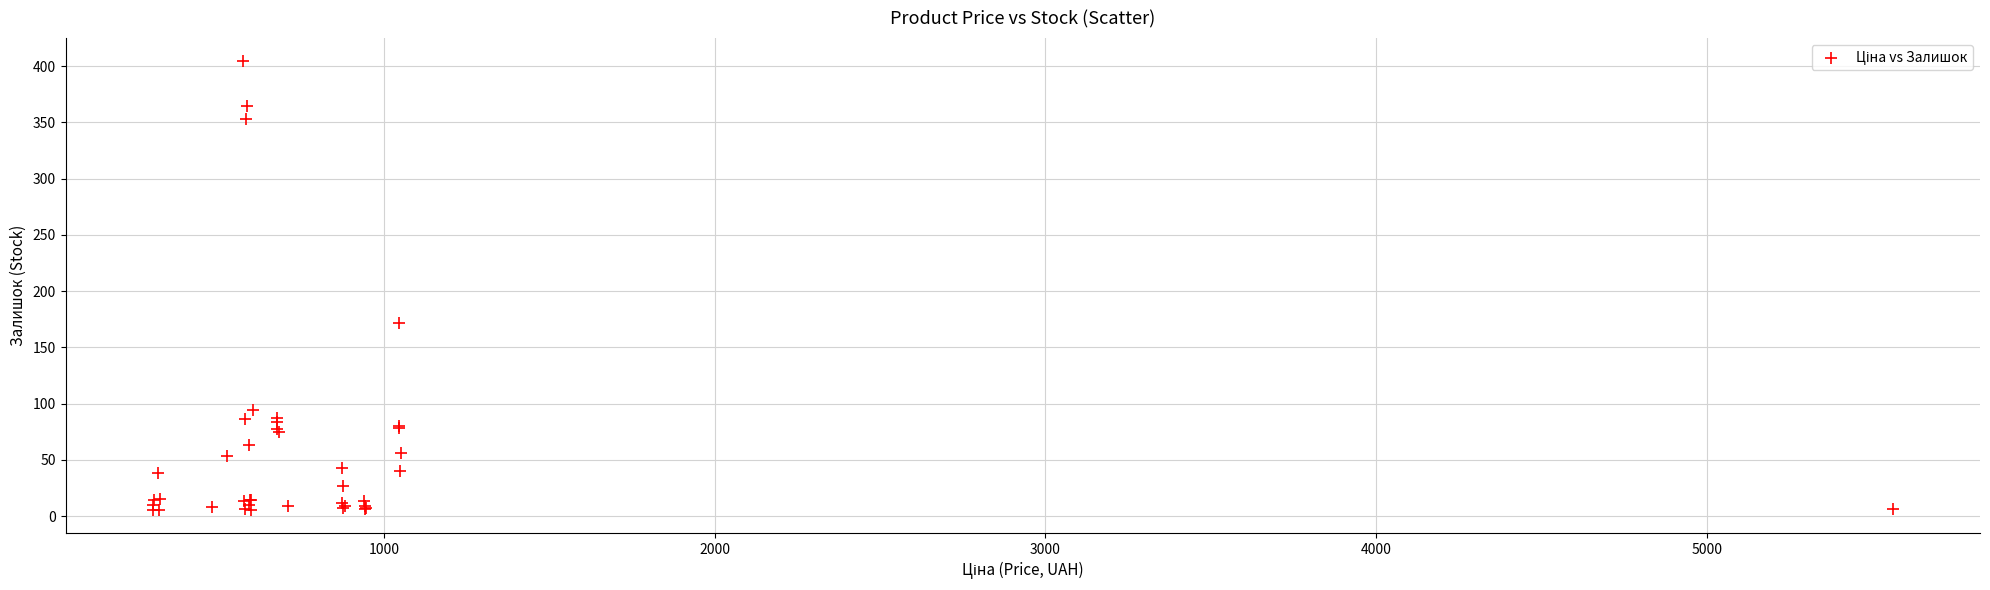

What Y value in the scatter plot is closest to 205?

172